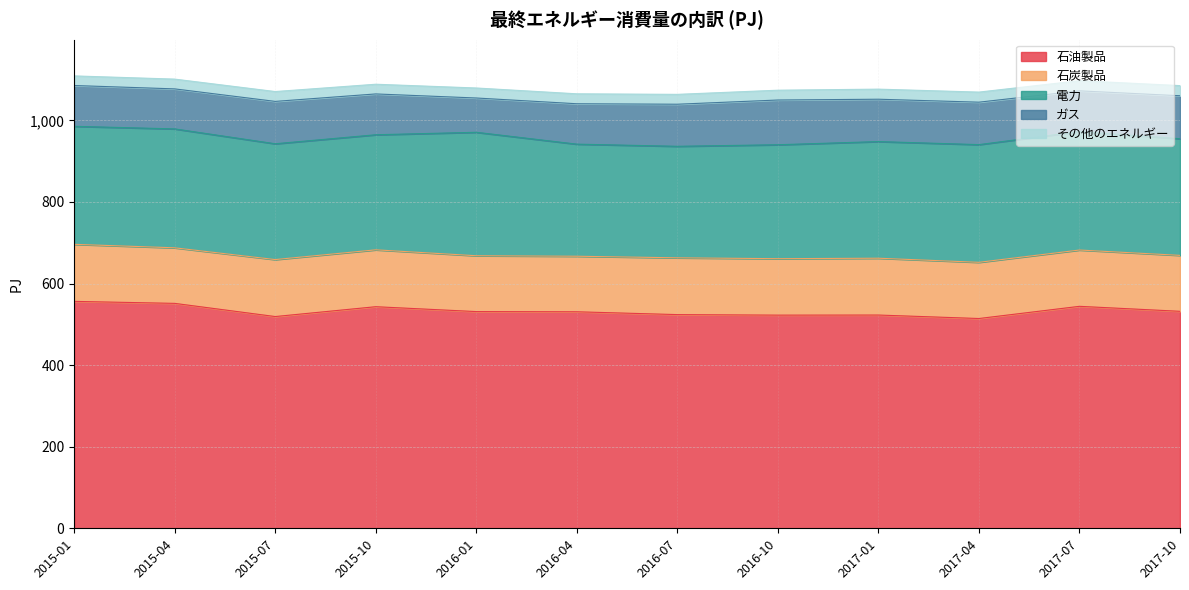

Which label corresponds to the largest value in the chart?

2015-01